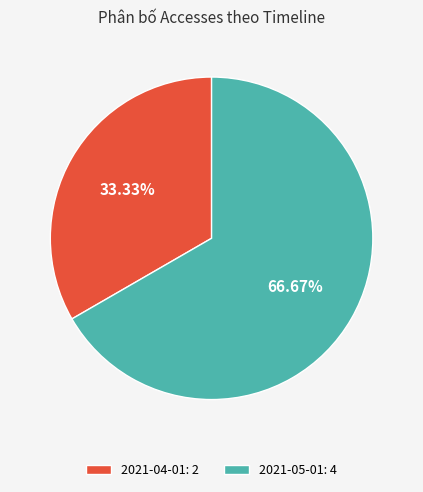

To the nearest percent, what percentage of the pie is 2021-05-01?

67%